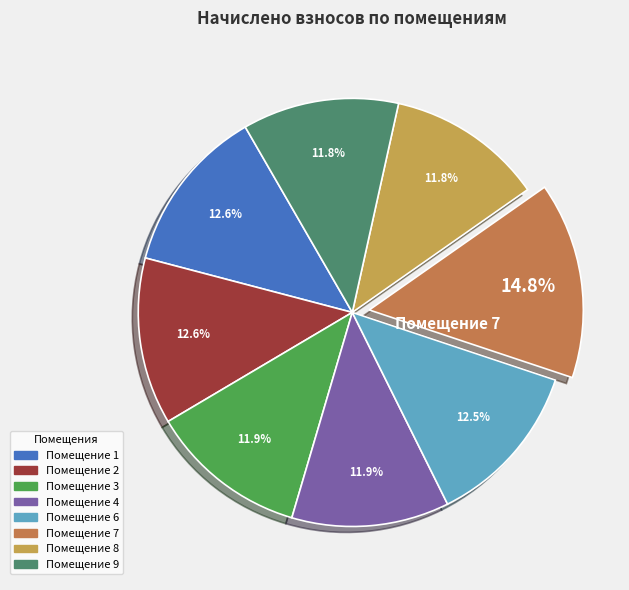

Is there a majority slice in this chart?

No